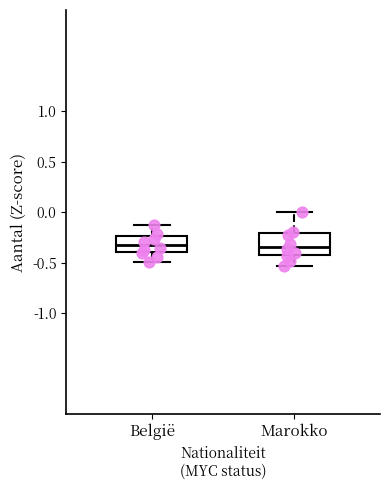

Where does the upper whisker of the box for Marokko end on the y-axis? The values are not printed on the chart, so give them approximately, as read against the axis.

0.00